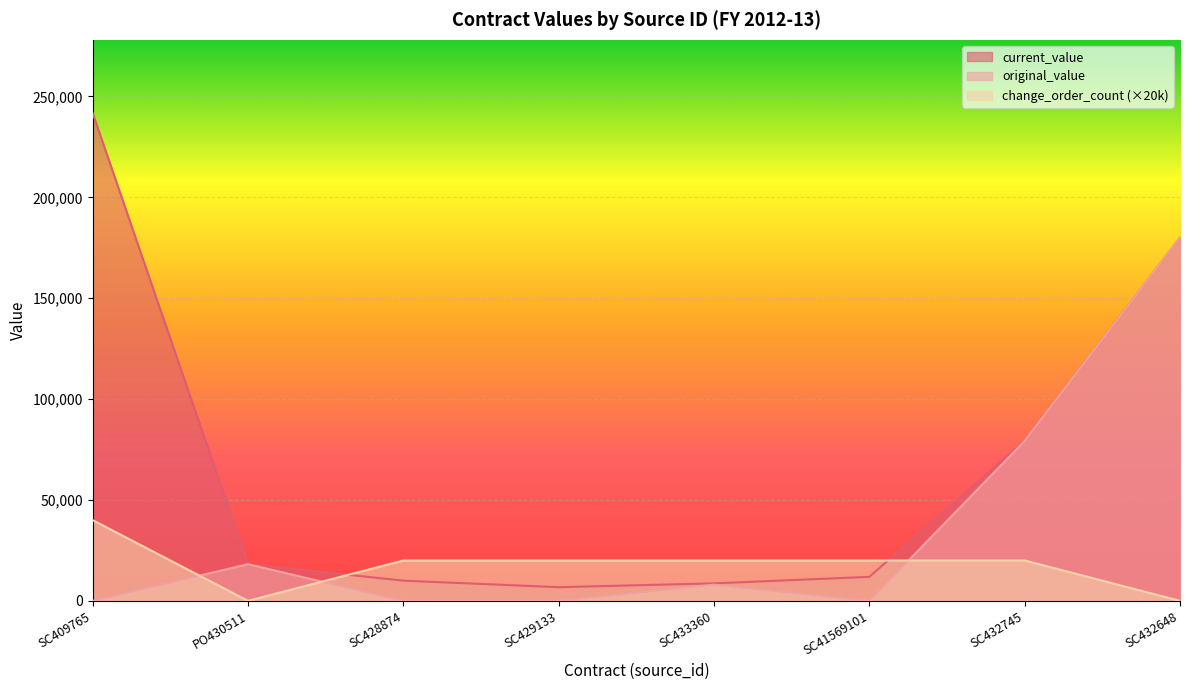

At which category does current_value reach its first local valley?

SC429133